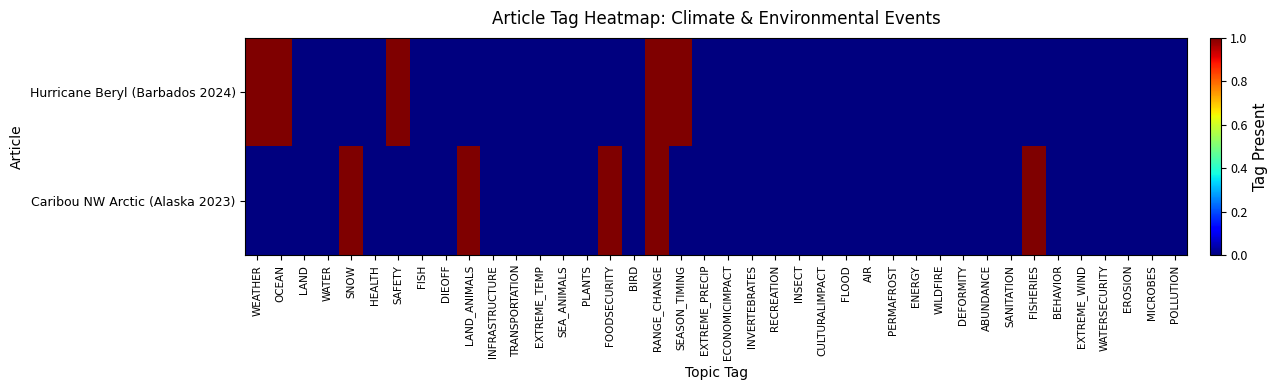

How many data points does each series have?

40